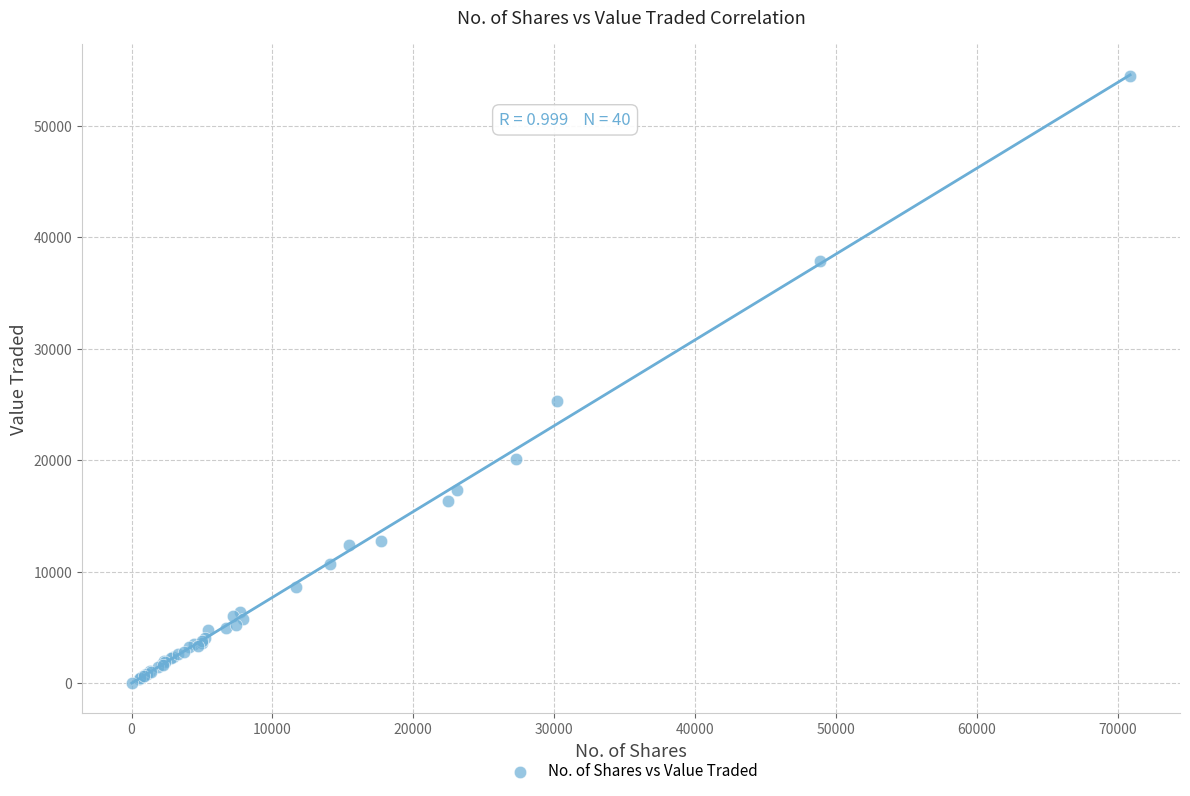

What Y value in the scatter plot is closest to 27255?

25323